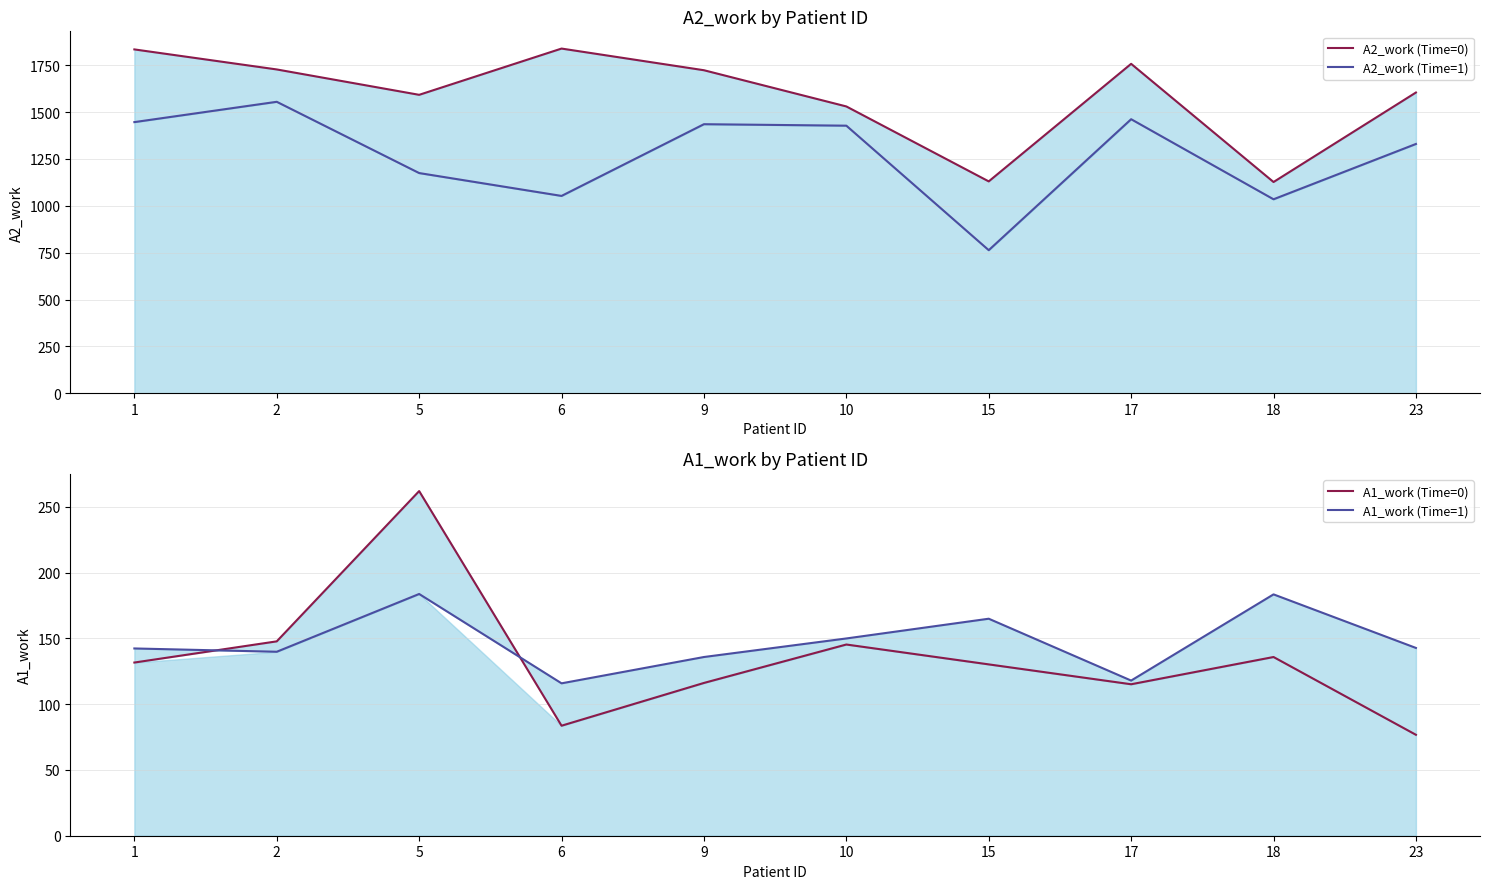

What are all the series names shown in the legend?

A2_work (Time=0), A2_work (Time=1), A1_work (Time=0), A1_work (Time=1)